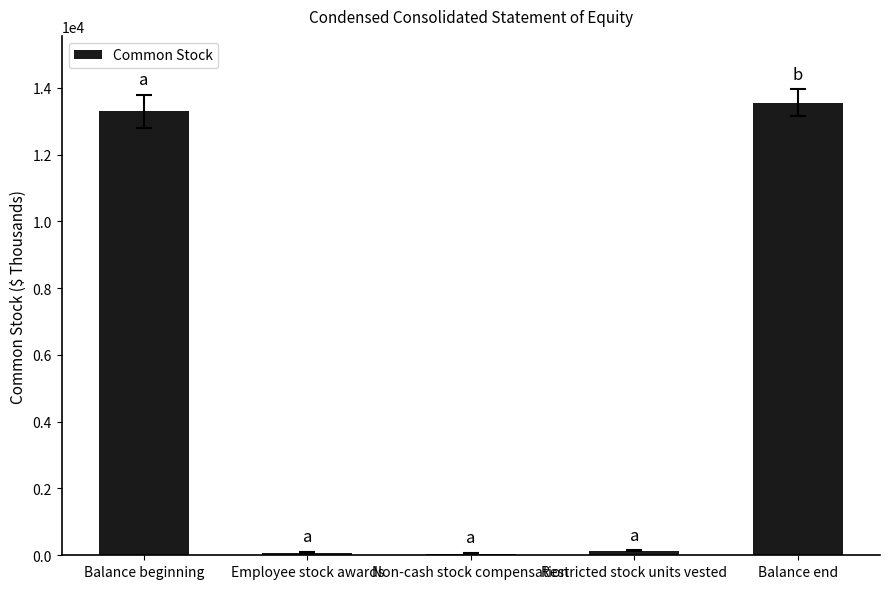

Between Balance end and Restricted stock units vested, which is larger?

Balance end